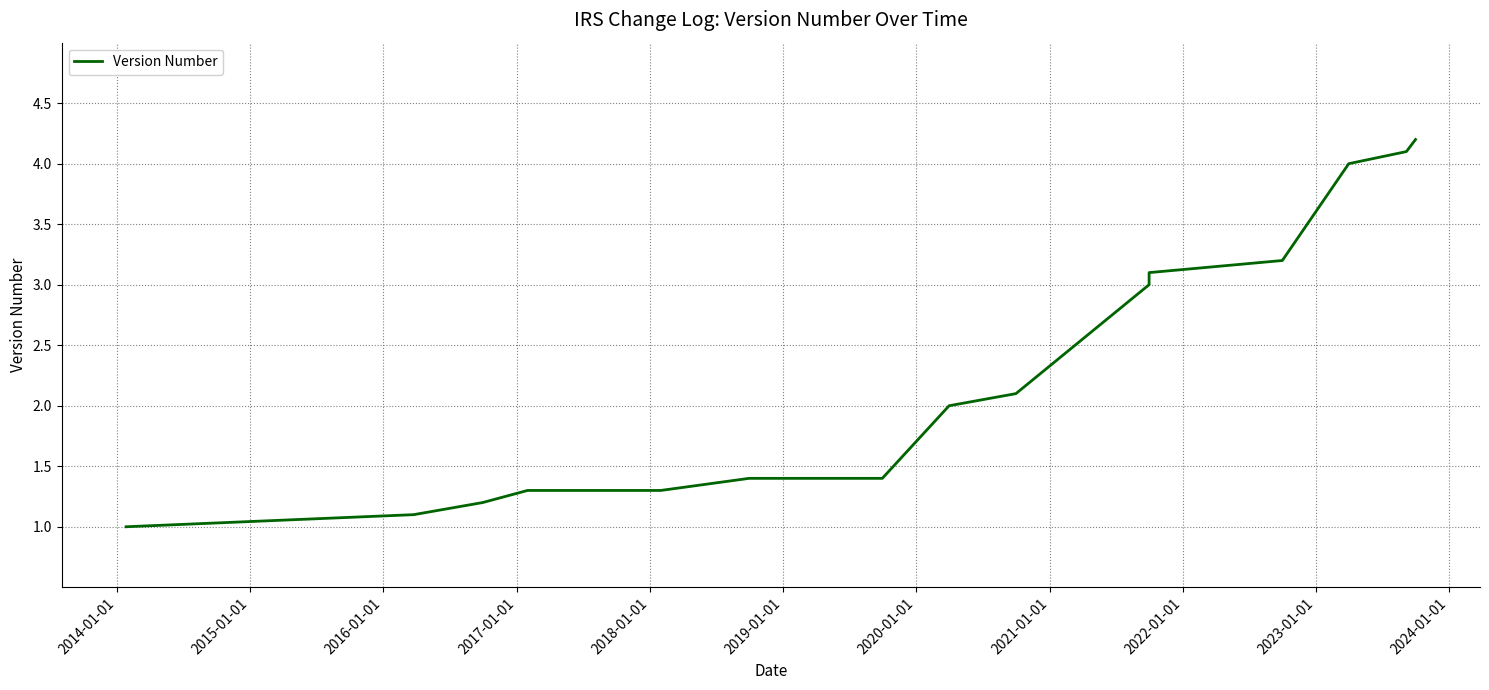

True or false: the data has more than 2 interior local peaks.

False